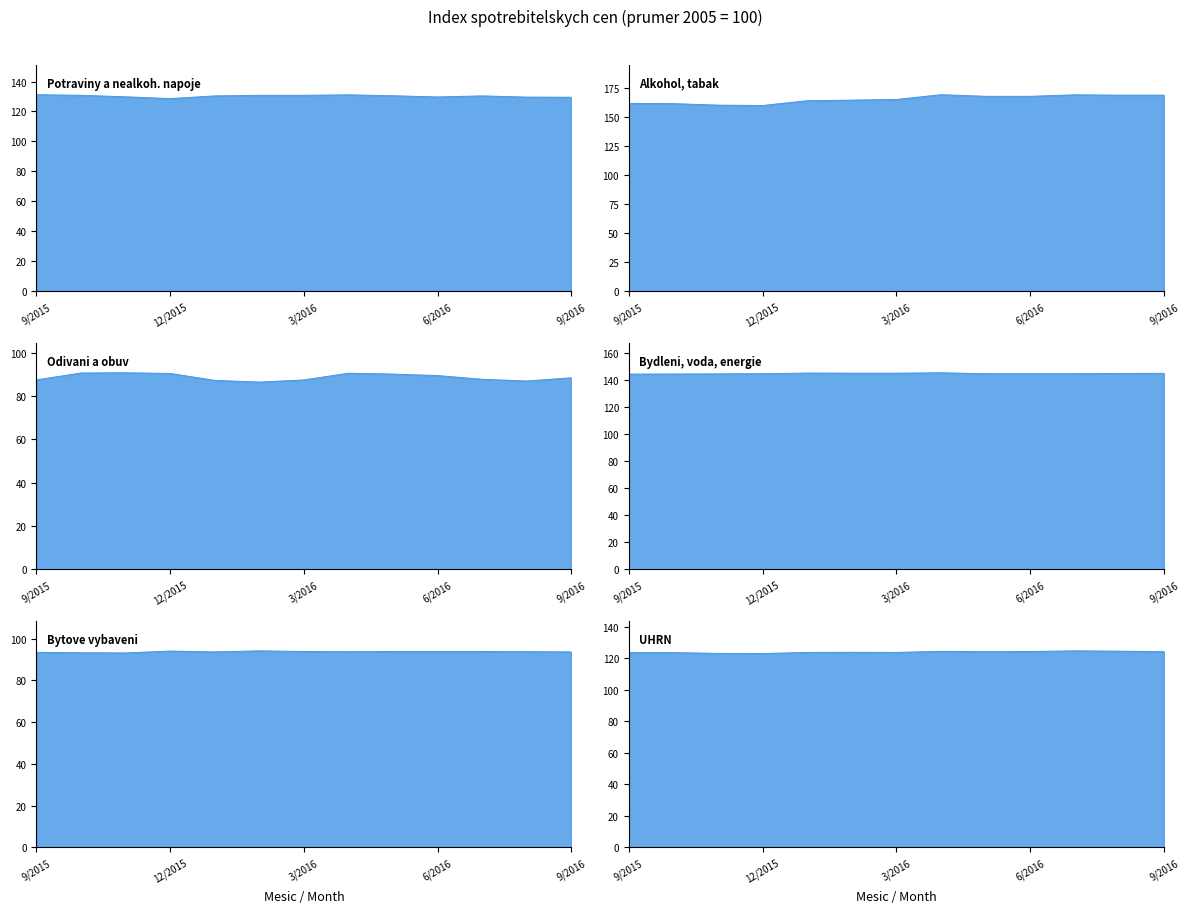

How many data points does each series have?

13